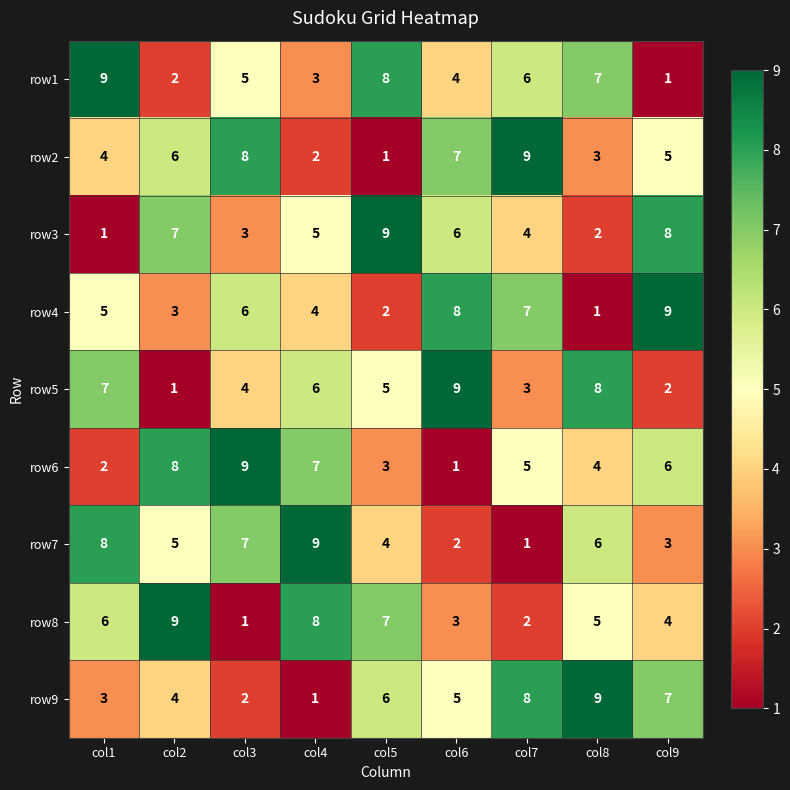

What is the smallest value displayed?

1